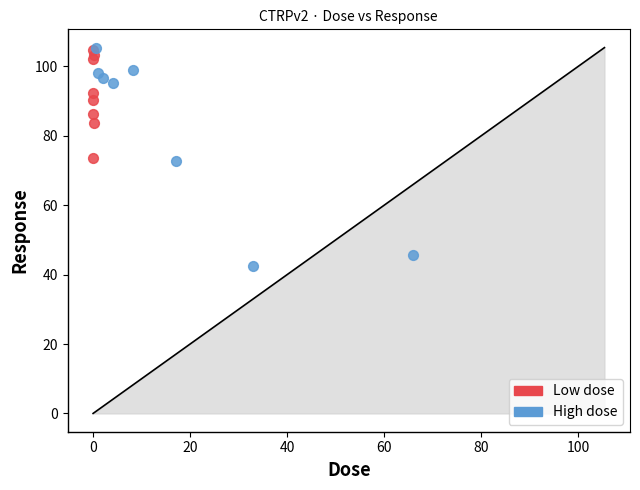

What are all the series names shown in the legend?

Low dose, High dose